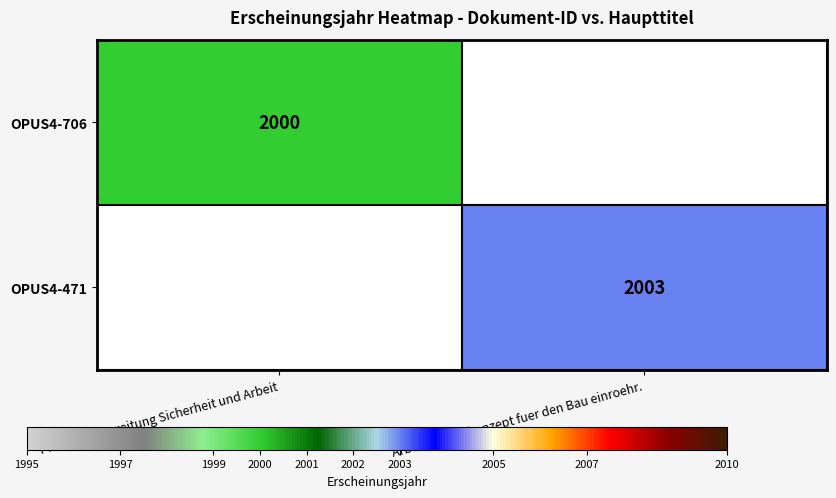

True or false: OPUS4-706 has a value of 2738 at Prozessvorbereitung Sicherheit und Arbeit.

False